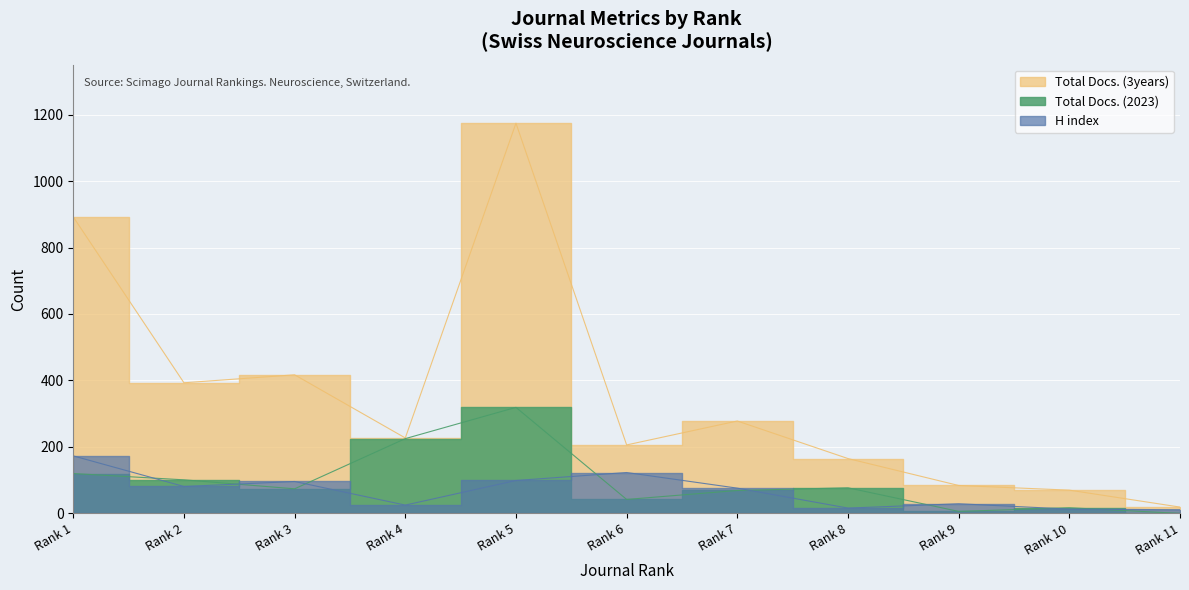

True or false: Total Docs. (3years) and H index cross at least once.

False